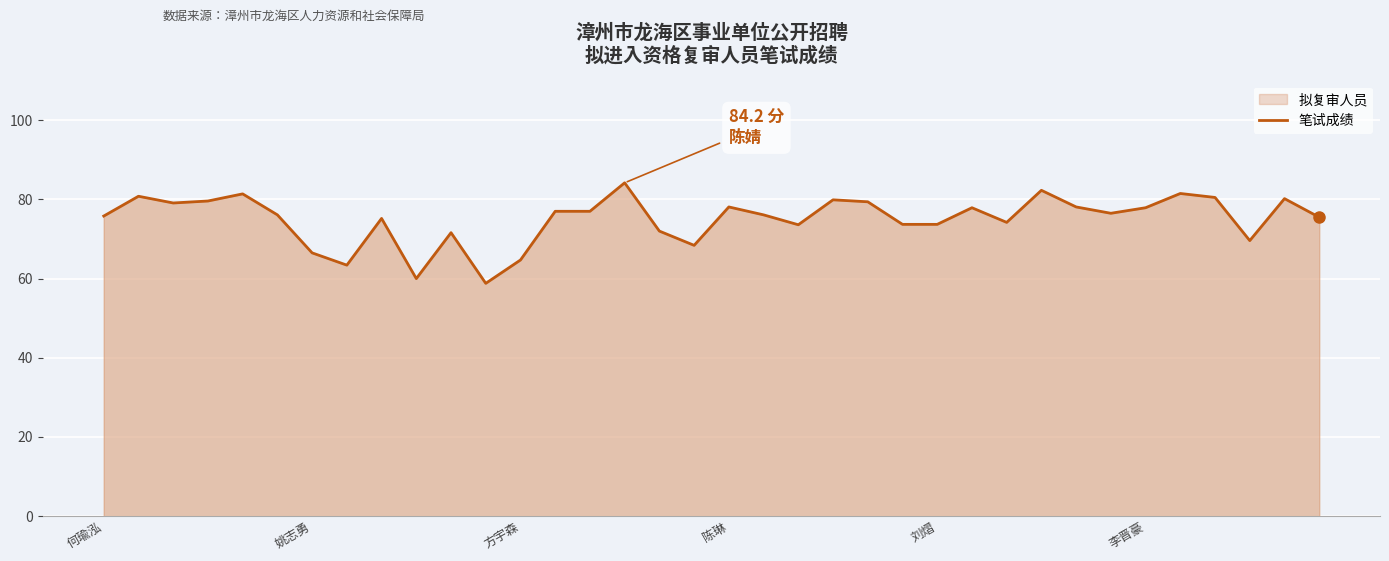

True or false: there are more than 0 points higher than both neighbors.

True